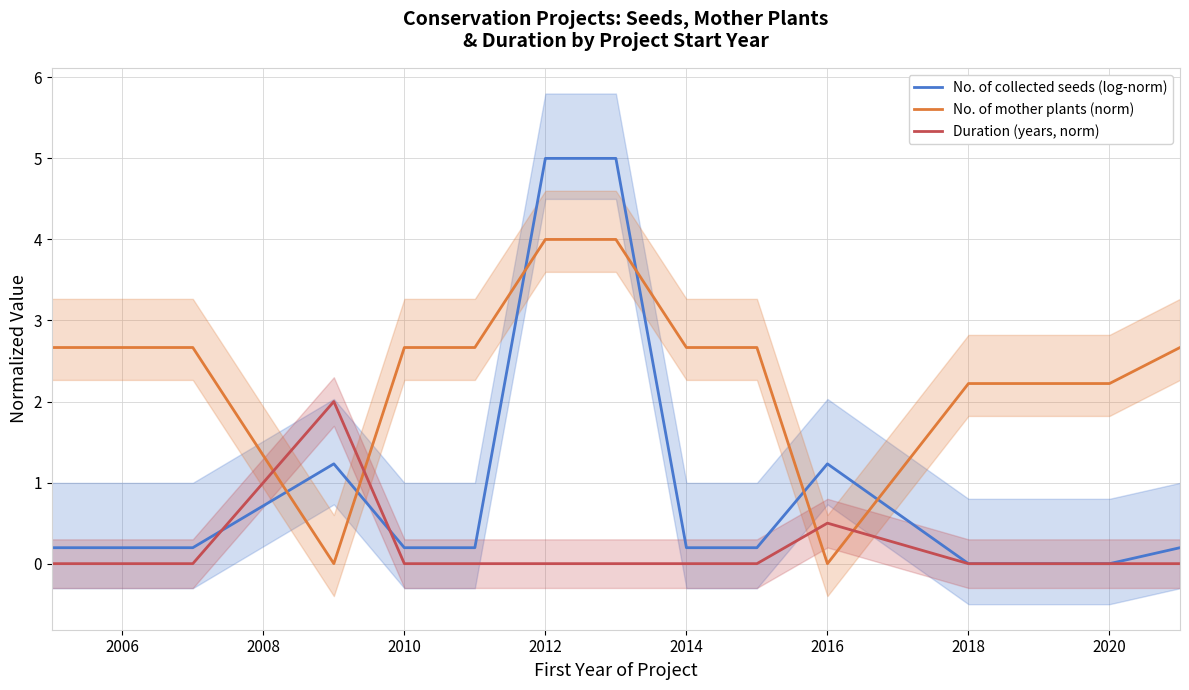

Is it true that No. of mother plants (norm) equals 1.6 at 2014?

False